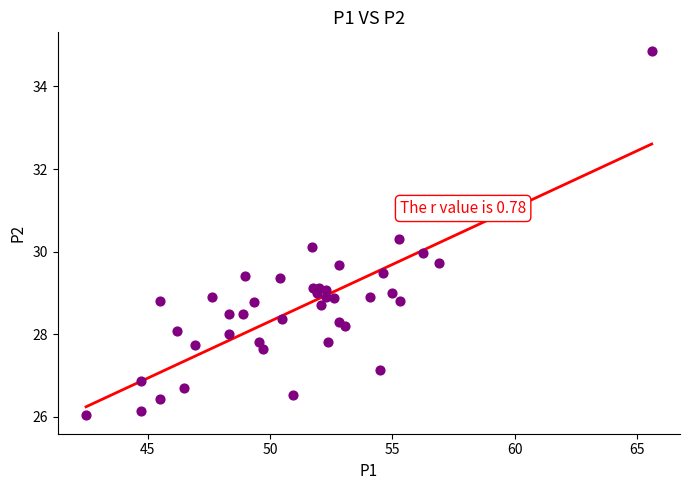

What is the range of Y values (max minus min)?

8.8